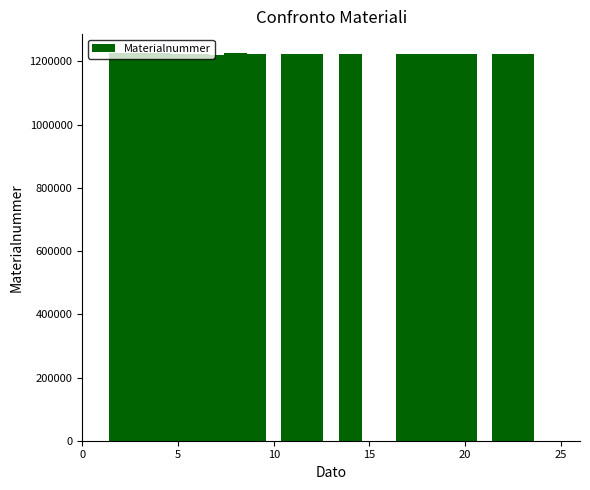

What is the smallest value displayed?

1221624